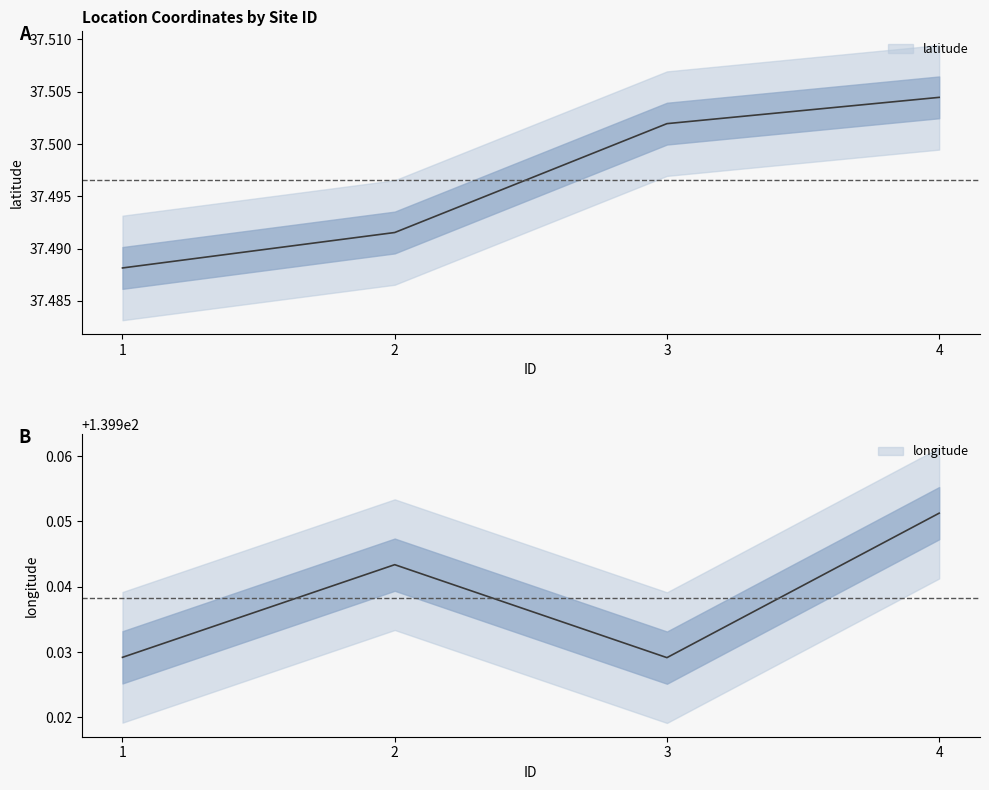

What is the difference between the highest and lowest values at 1?

102.4